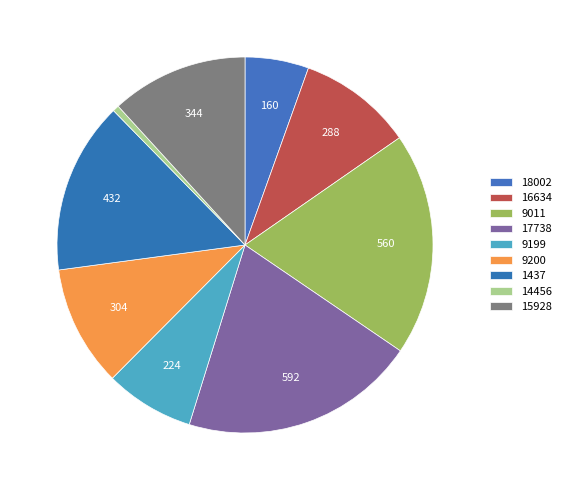

How many segments does this pie chart have?

9